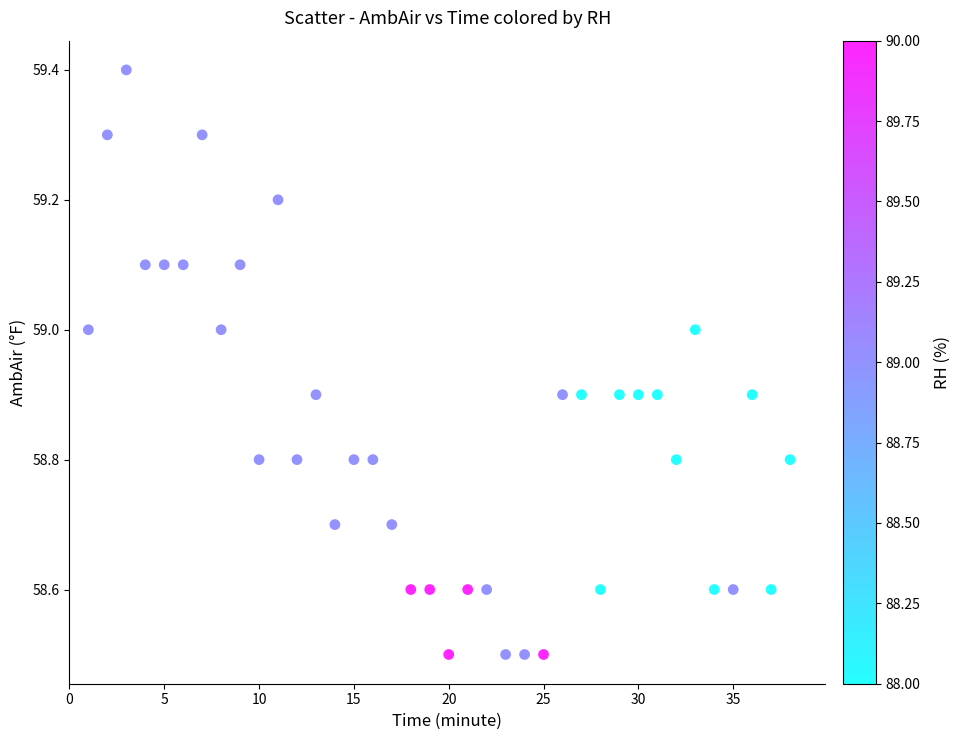

What is the range of X values (max minus min)?

37.0